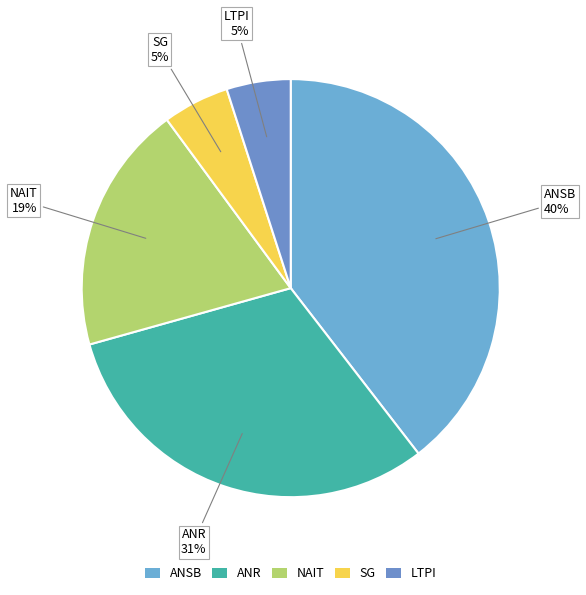

How many segments does this pie chart have?

5